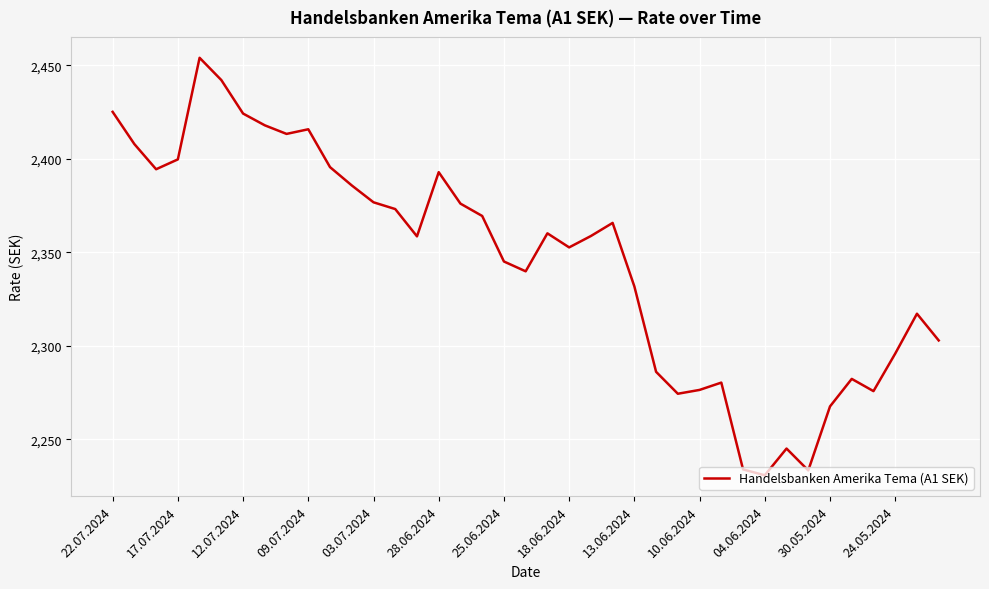

Count the number of data series in this chart.

1